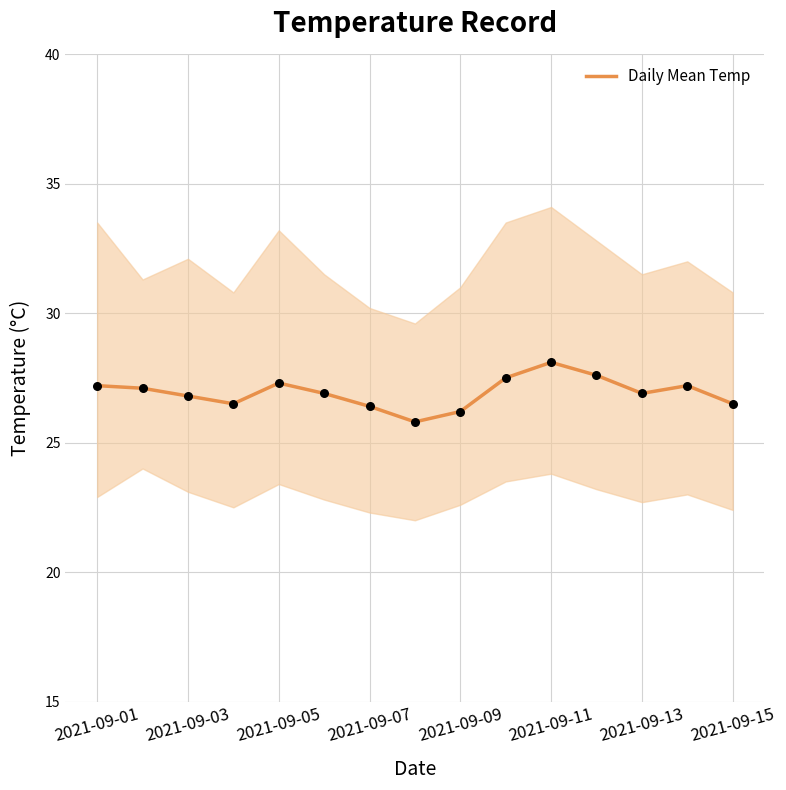

What is the maximum value for Daily Mean Temp?

28.1